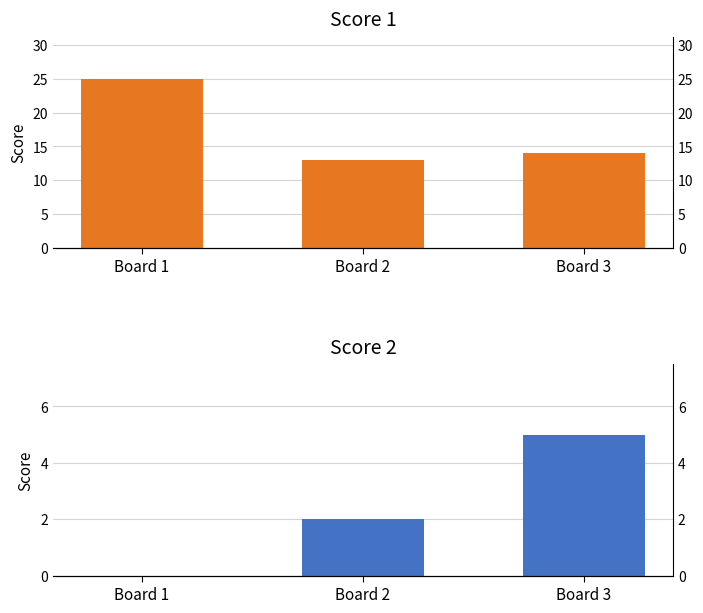

Which has a higher value, Board 3 or Board 1?

Board 1